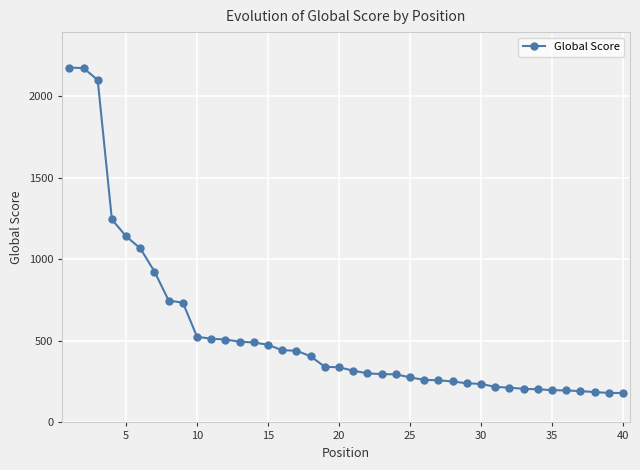

What is the greatest value displayed?

2175